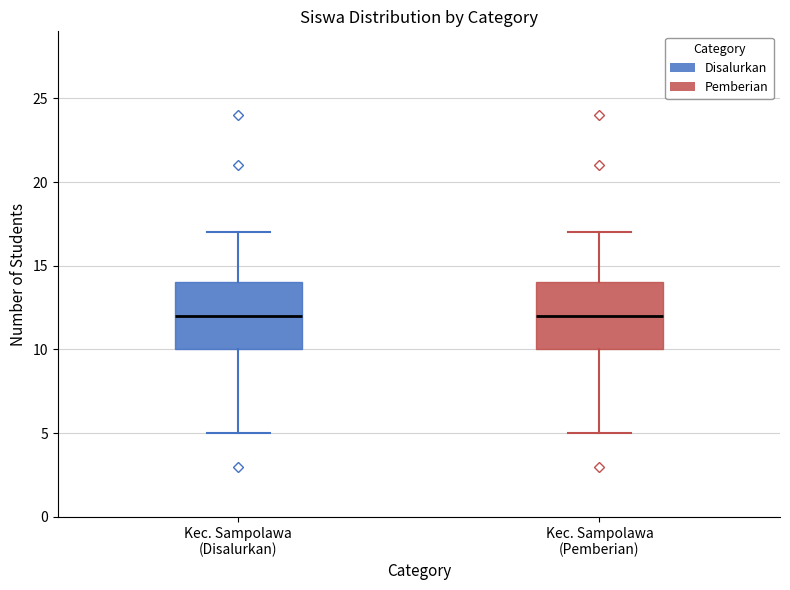

Where does the median line of the box for Kec. Sampolawa (Pemberian) sit on the y-axis? The values are not printed on the chart, so give them approximately, as read against the axis.

12